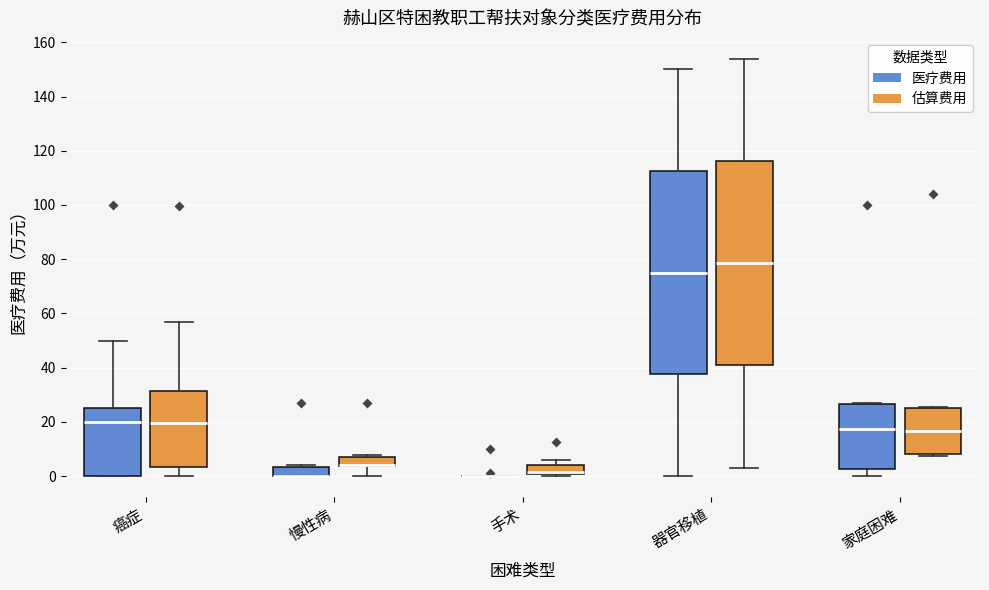

Reading left to right, transcribe this box plot: for each box, give where its median line is, the range the box spans, and where its two whiskers end, as read against the y-axis. The values are not printed on the chart, so give them approximately, as read against the axis.

癌症 (医疗费用): median 20, box 0 to 26, whiskers 0 to 50
癌症 (估算费用): median 20, box 4 to 32, whiskers 0 to 56
慢性病 (医疗费用): median 0 (drawn on the box's lower edge), box 0 to 4, whiskers 0 to 4
慢性病 (估算费用): median 4 (drawn on the box's lower edge), box 4 to 8, whiskers 0 to 8 (just above the box's upper edge)
手术 (医疗费用): box collapsed to a line at 0, whiskers 0 to 0
手术 (估算费用): median 2, box 0 to 4, whiskers 0 (just below the box's lower edge) to 6
器官移植 (医疗费用): median 76, box 38 to 112, whiskers 0 to 150
器官移植 (估算费用): median 78, box 40 to 116, whiskers 4 to 154
家庭困难 (医疗费用): median 18, box 2 to 26, whiskers 0 to 28
家庭困难 (估算费用): median 16, box 8 to 26, whiskers 8 (just below the box's lower edge) to 26